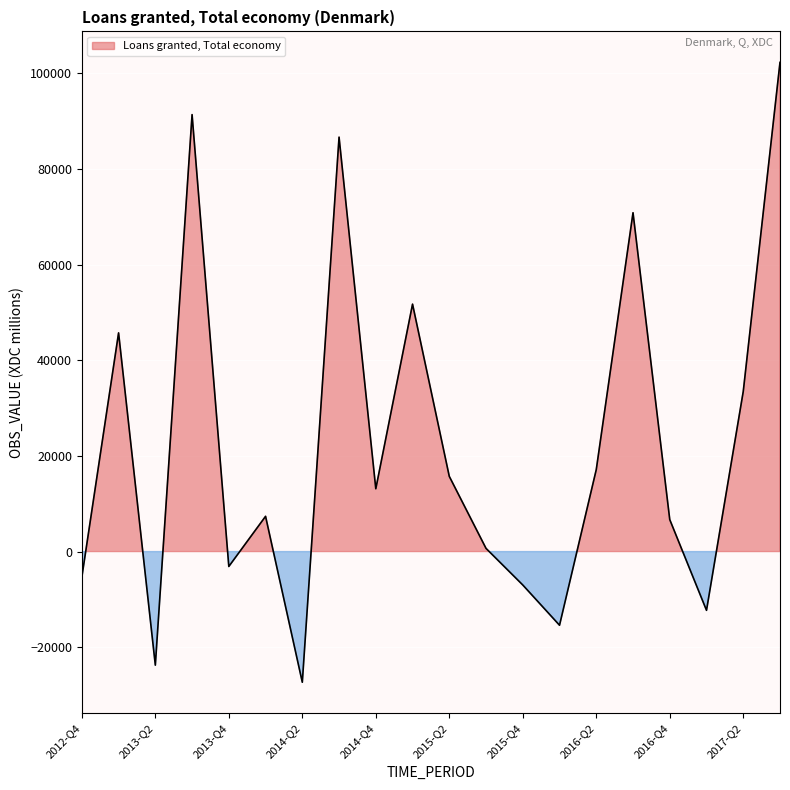

How many categories are shown in the chart?

20